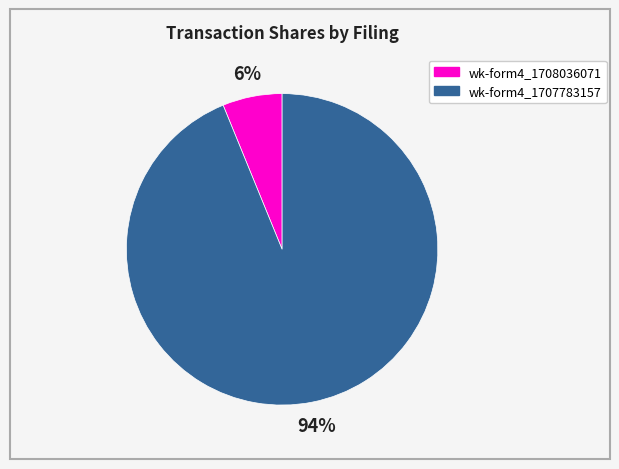

To the nearest percent, what is the average slice percentage?

50%